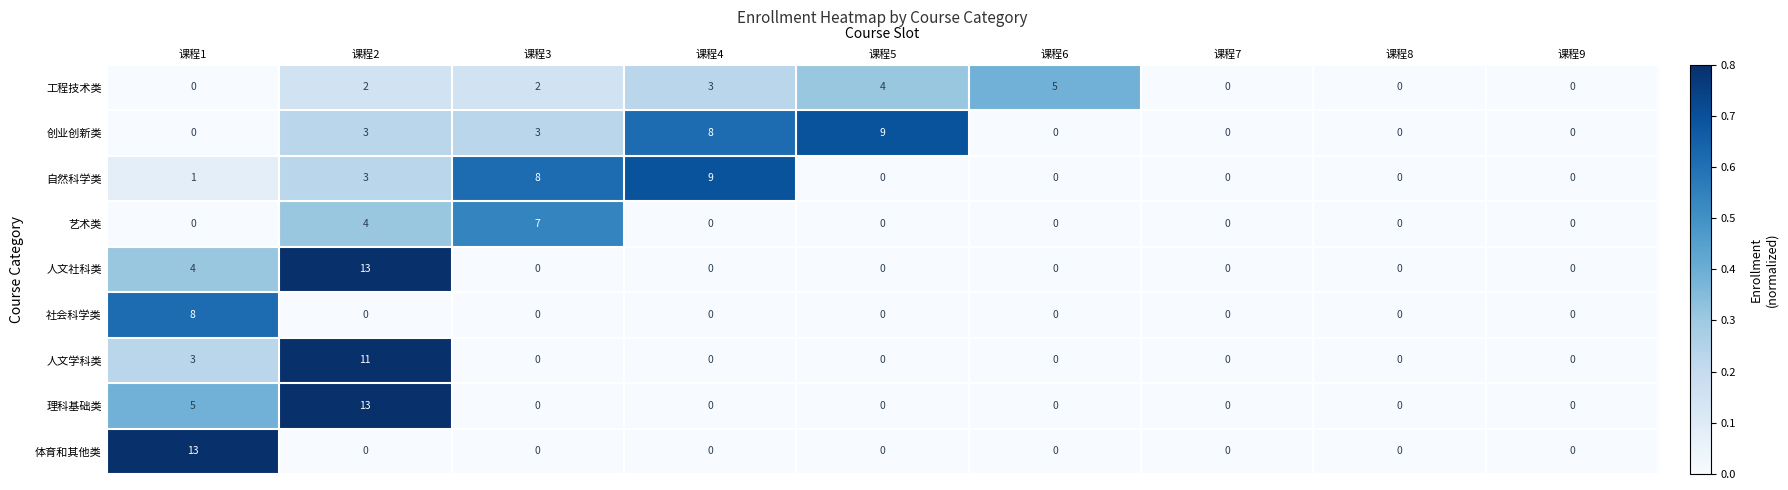

The value of 社会科学类 at 课程6 is 4. True or false?

False